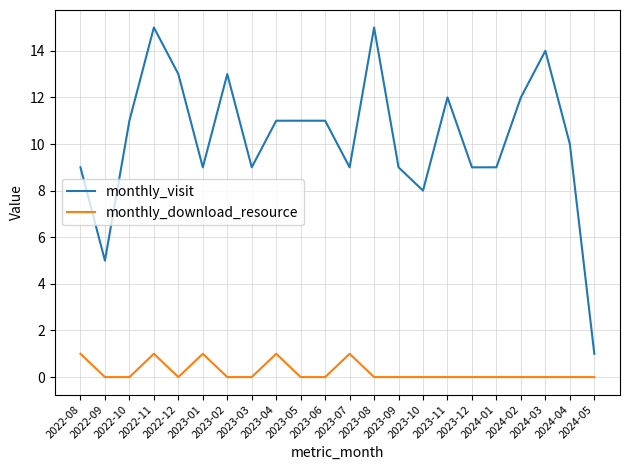

Rank the series by their average value, from lowest to highest.

monthly_download_resource, monthly_visit